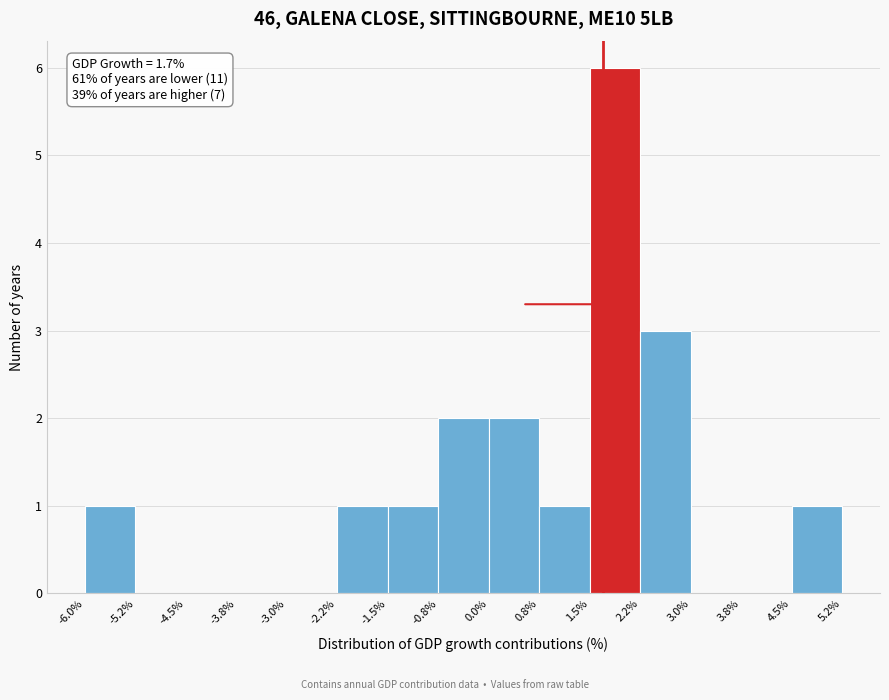

Over which range of the x-axis is the bar tallest?

1.5% to 2.2%